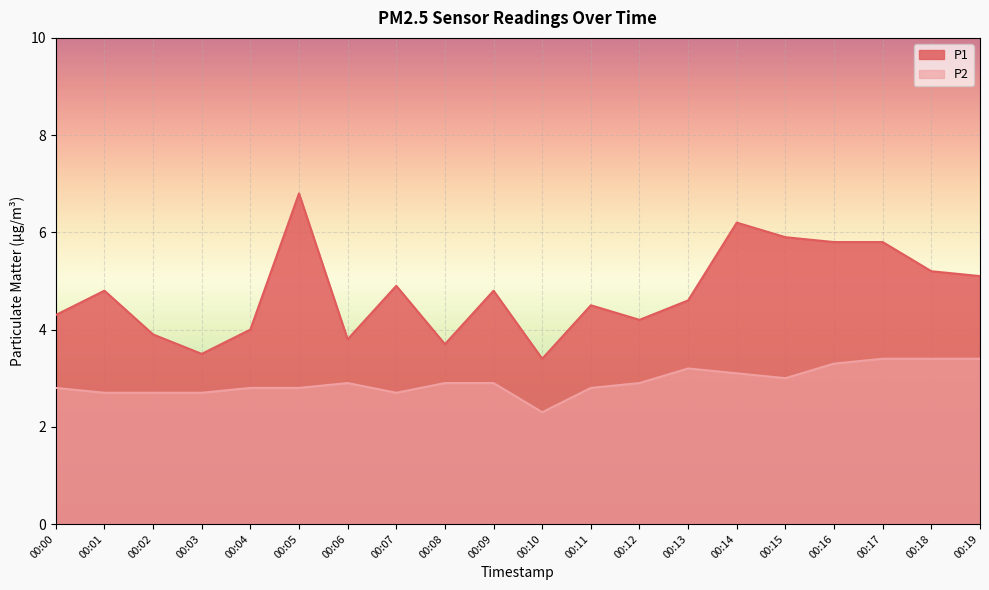

At how many categories does at least one series exceed 3?

20